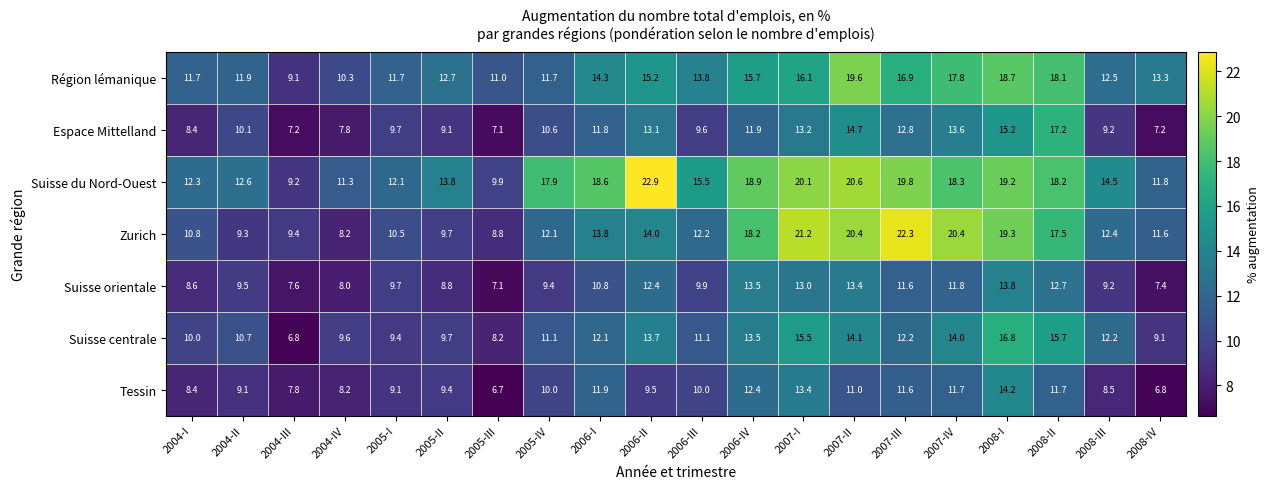

List the series in order of their peak value, lowest first.

Suisse orientale, Tessin, Suisse centrale, Espace Mittelland, Région lémanique, Zurich, Suisse du Nord-Ouest